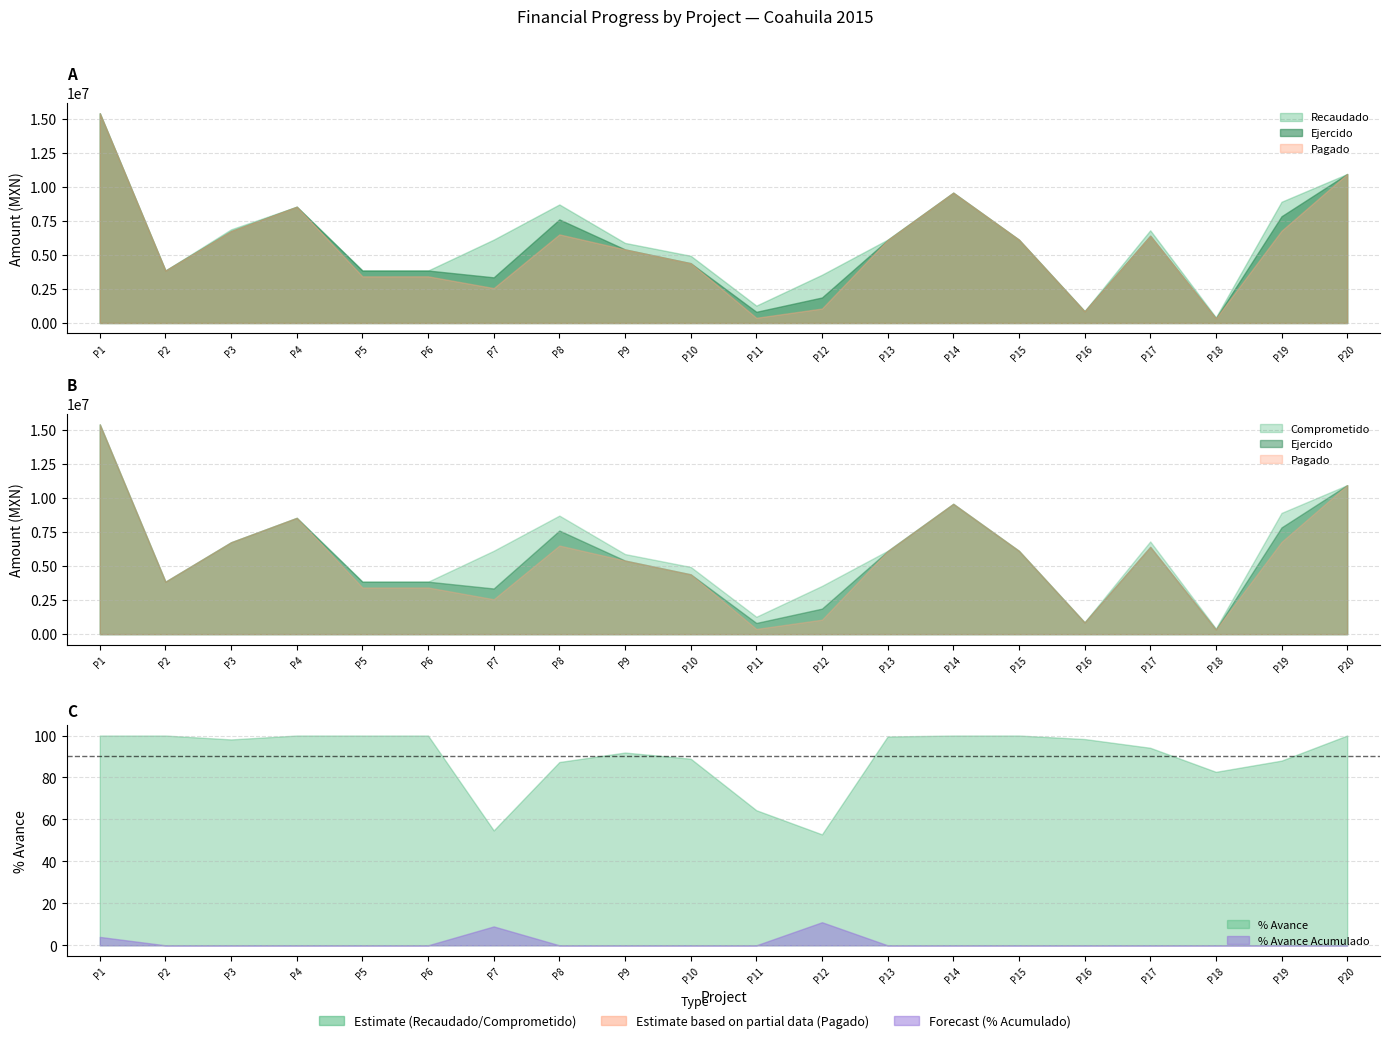

True or false: Pagado and Recaudado cross at least once.

False